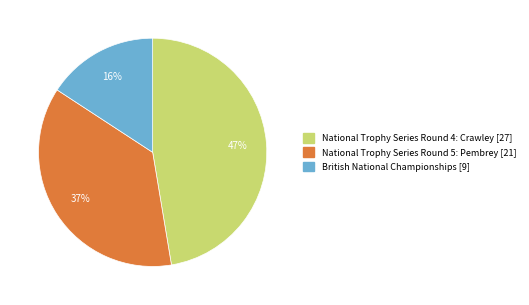

Which slice is the smallest?

British National Championships